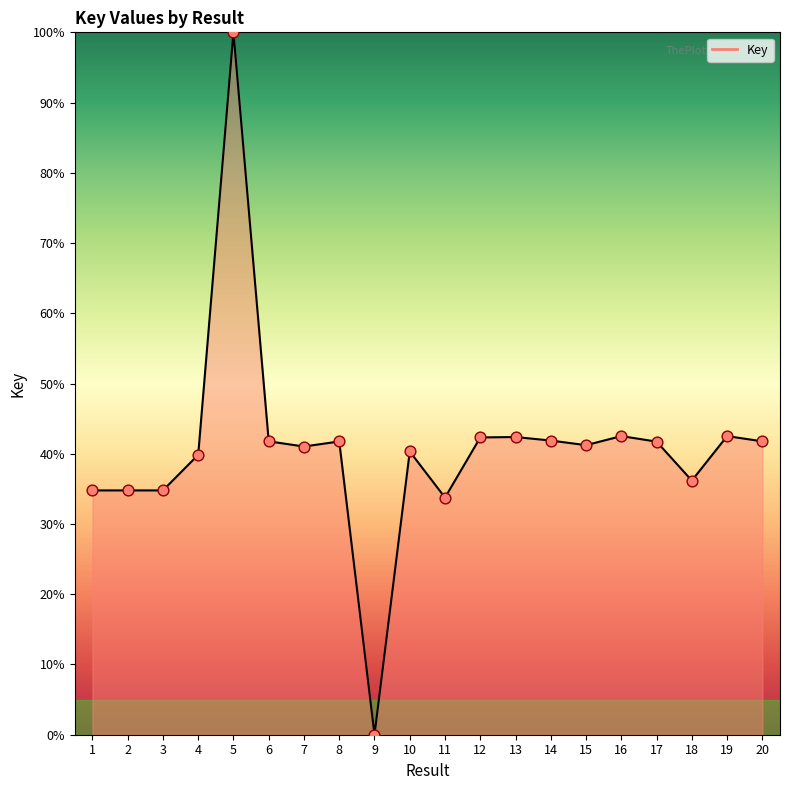

Between 20 and 10, which is larger?

20